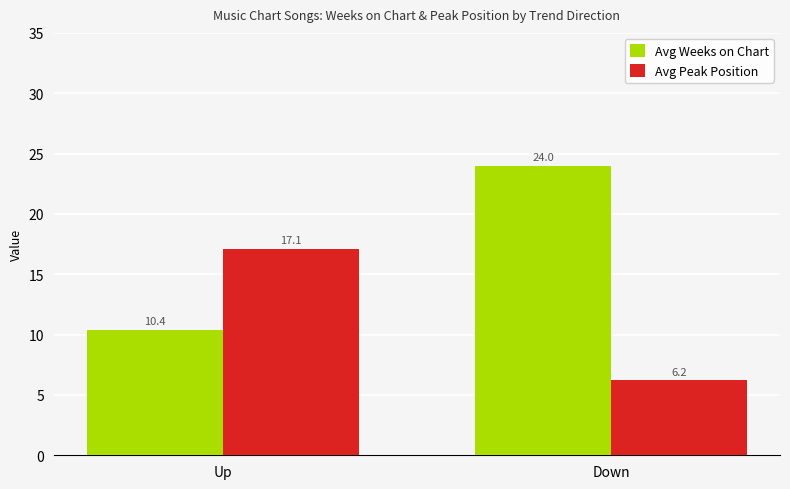

How many bars are there in each group?

2